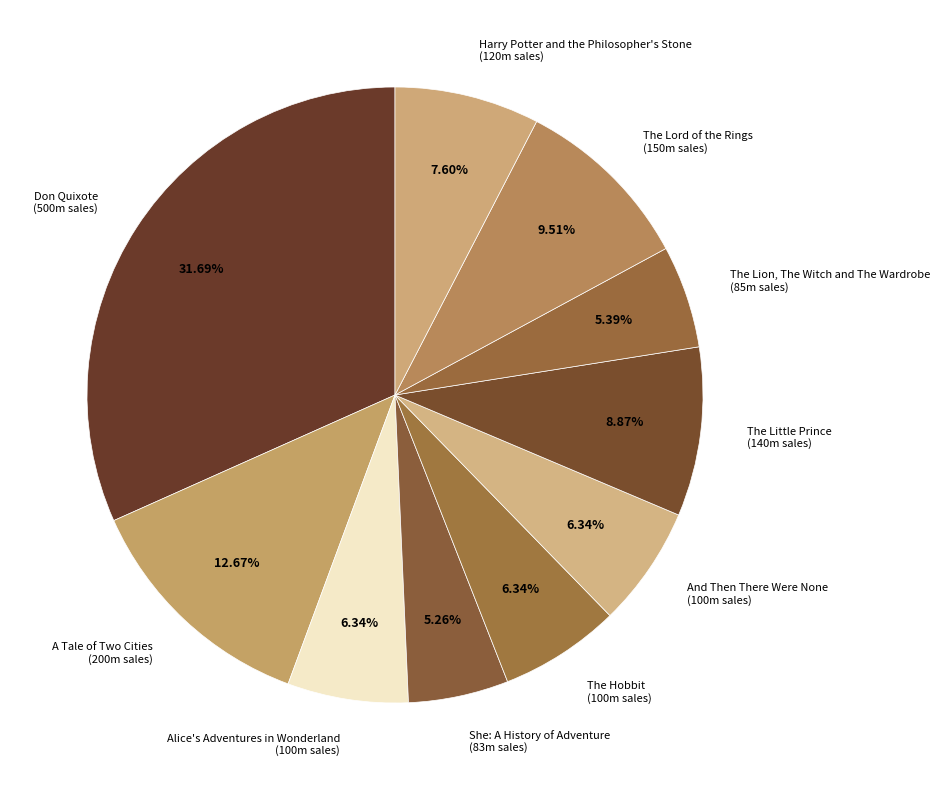

To the nearest percent, what is the average slice percentage?

10%